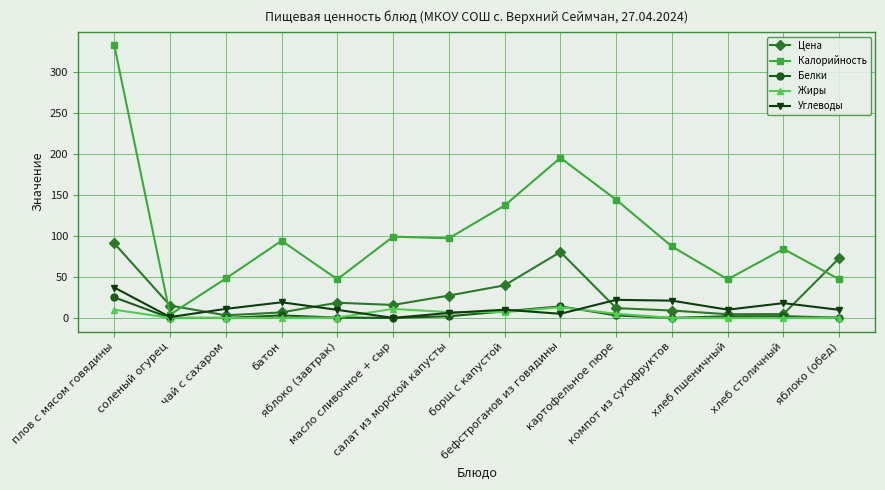

True or false: Калорийность has more than 0 interior local peaks.

True